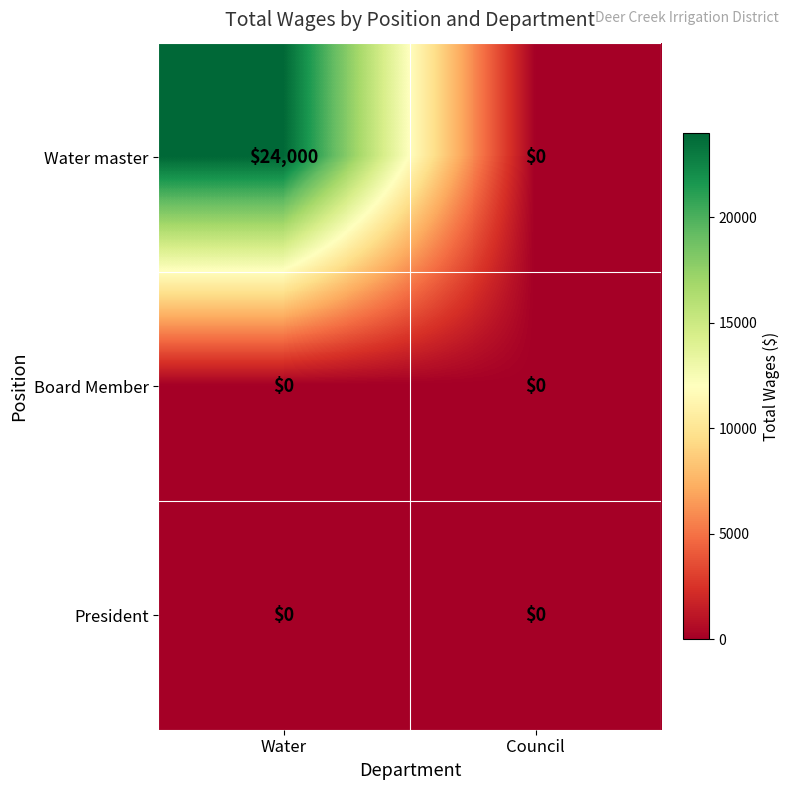

Reading right to left, what are all the values shown in this chart?

Water master: 0	24000
Board Member: 0	0
President: 0	0